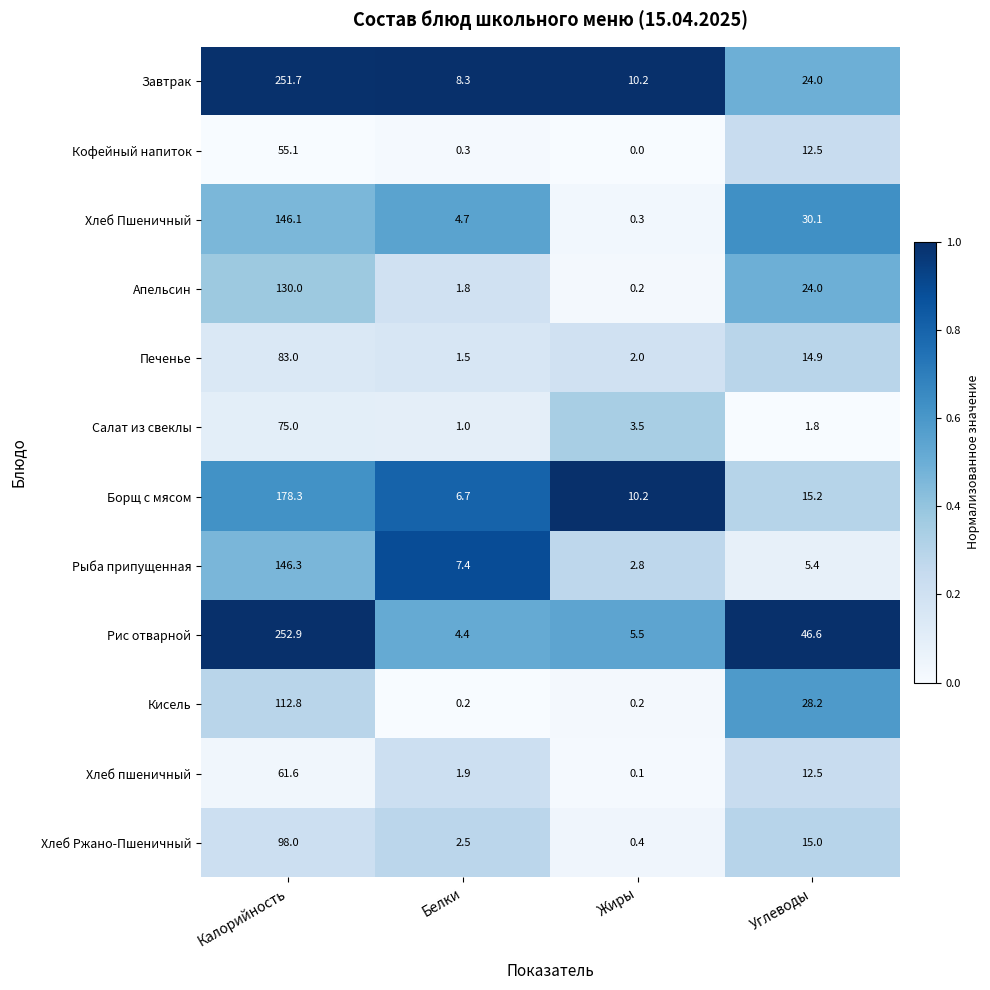

What is the sum of all Борщ с мясом values?

210.4